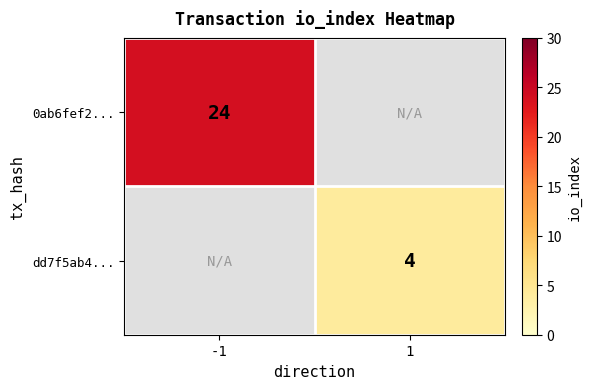

At how many categories does at least one series exceed 18?

1